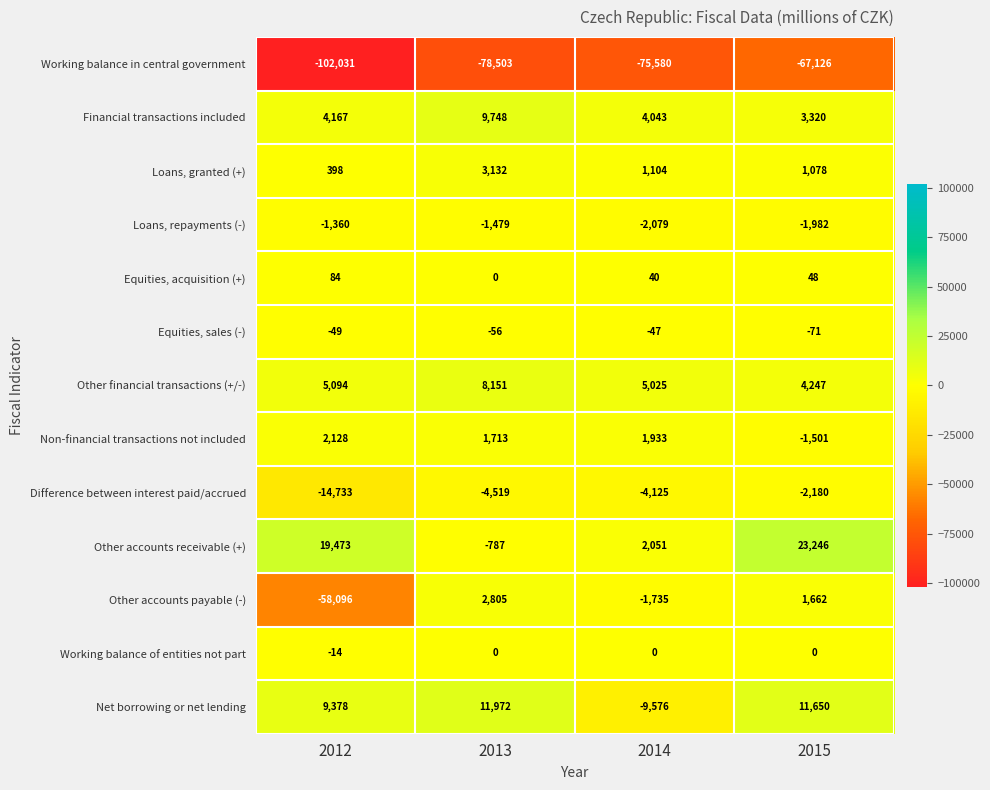

What is the difference between the highest and lowest values at 2012?

121504